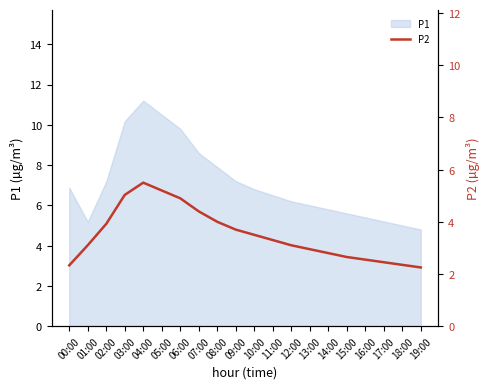

At which label does P1 reach its peak?

04:00